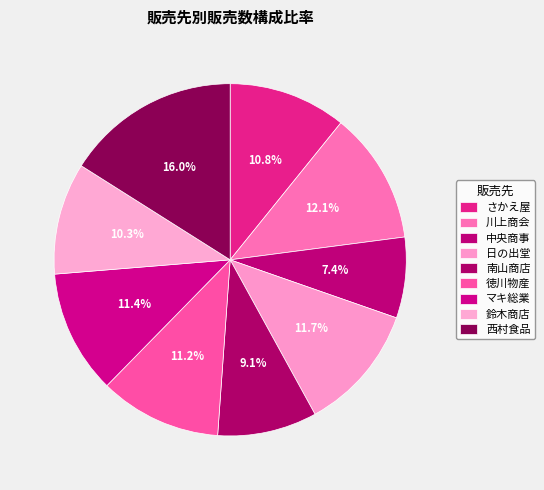

What percentage is the 中央商事 slice, to the nearest percent?

7%